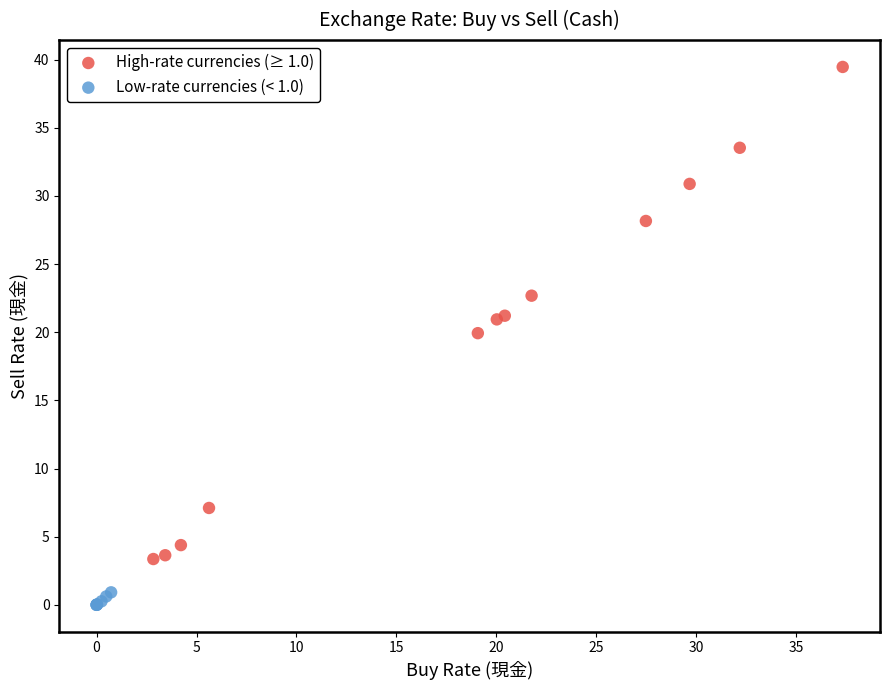

Which series reaches the minimum Y coordinate?

Low-rate currencies (< 1.0)